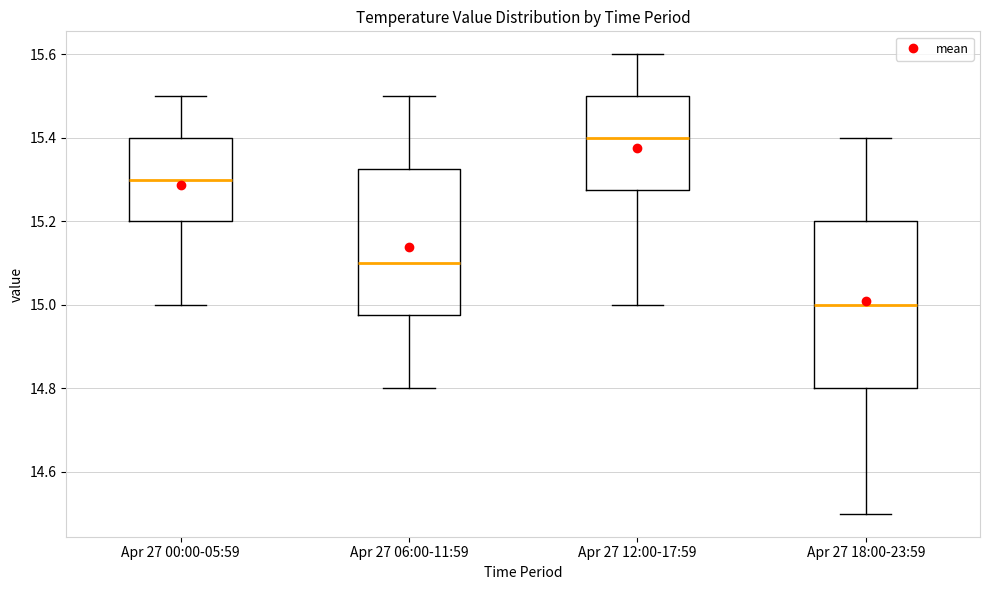

Which box's median line is the highest?

Apr 27 12:00-17:59